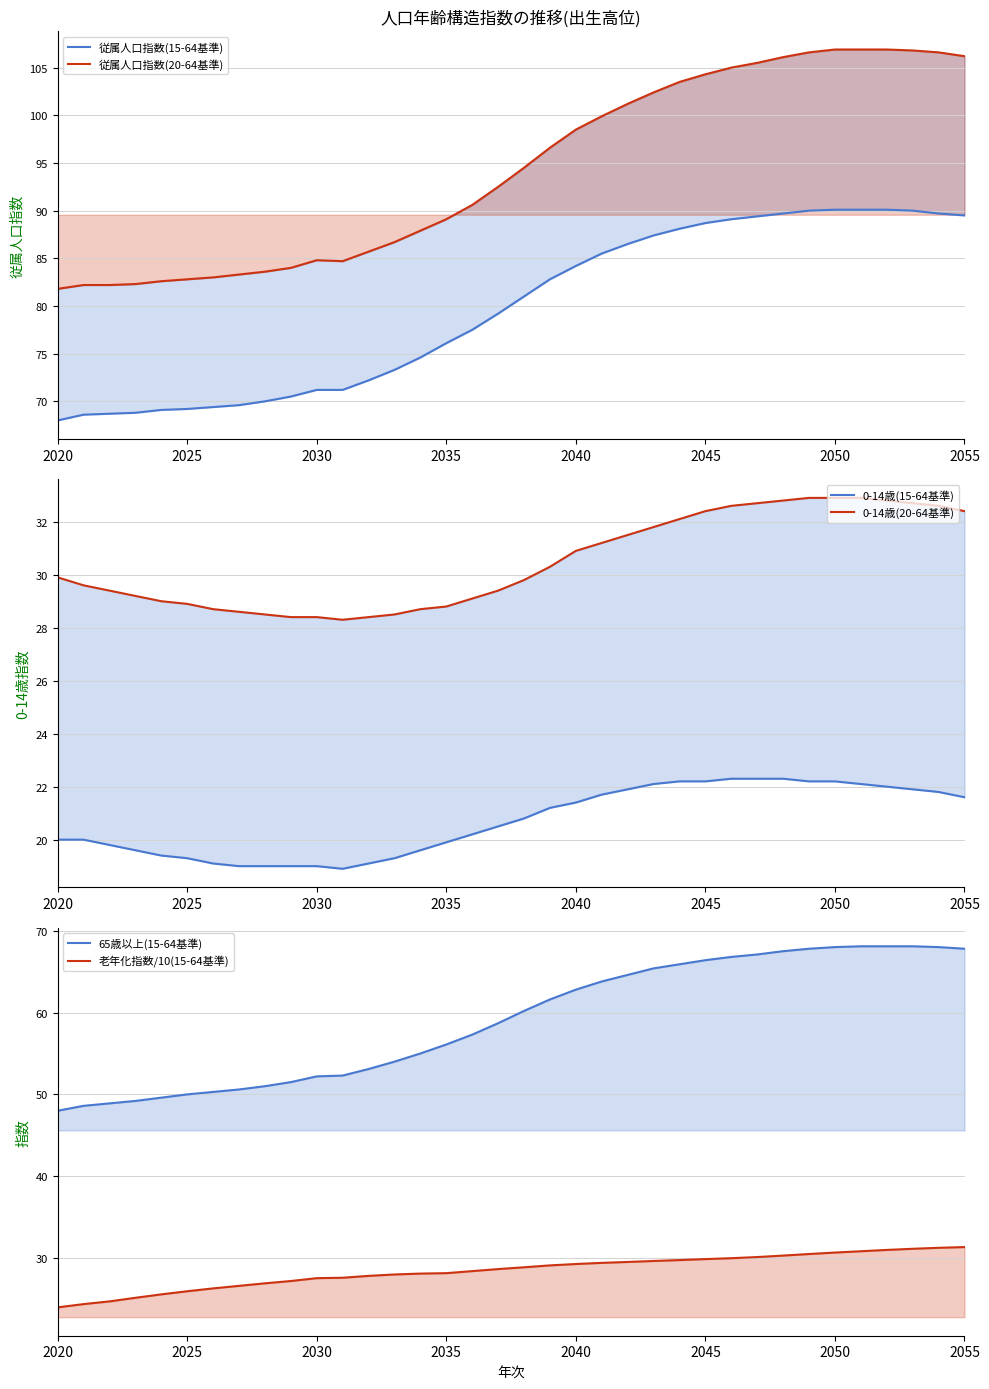

What position from the right is 2040?

16